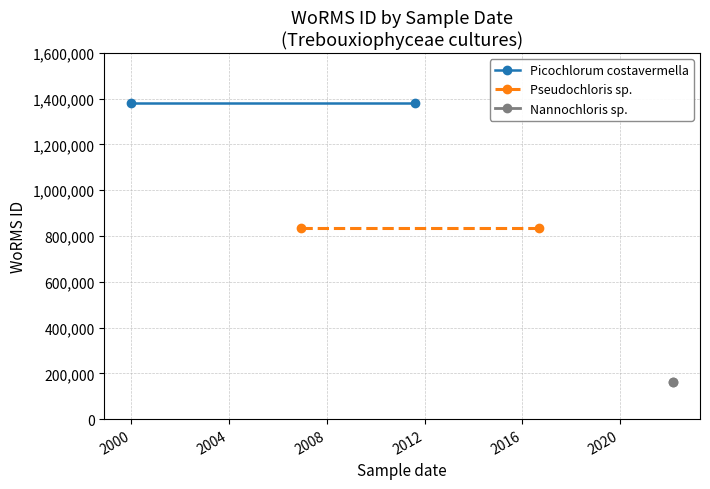

Is this an area chart (filled region under the line)?

No